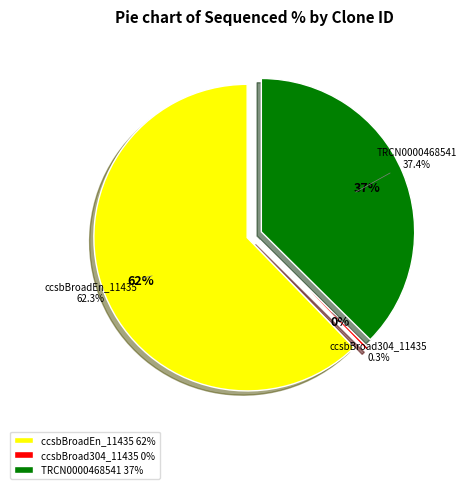

What is the smallest slice in the pie chart?

ccsbBroad304_11435